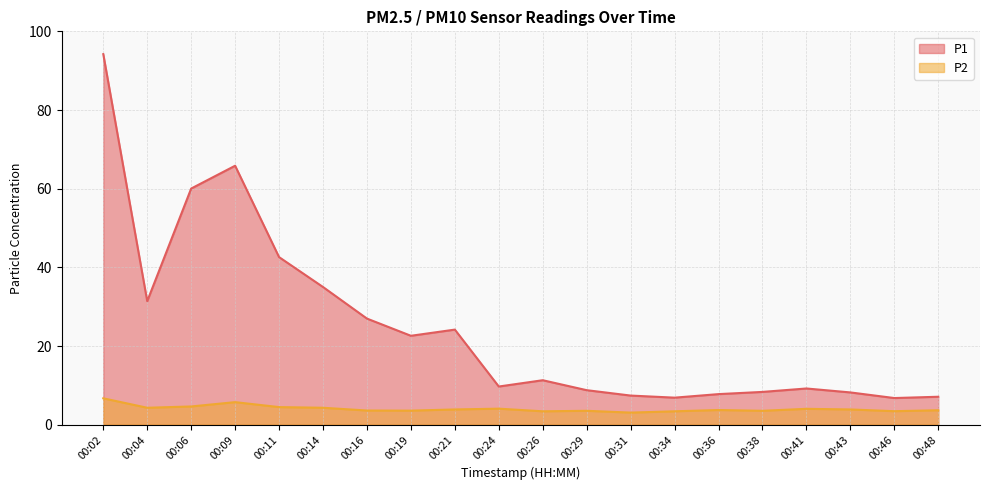

Where is P1 nearest to the value 50?

00:11